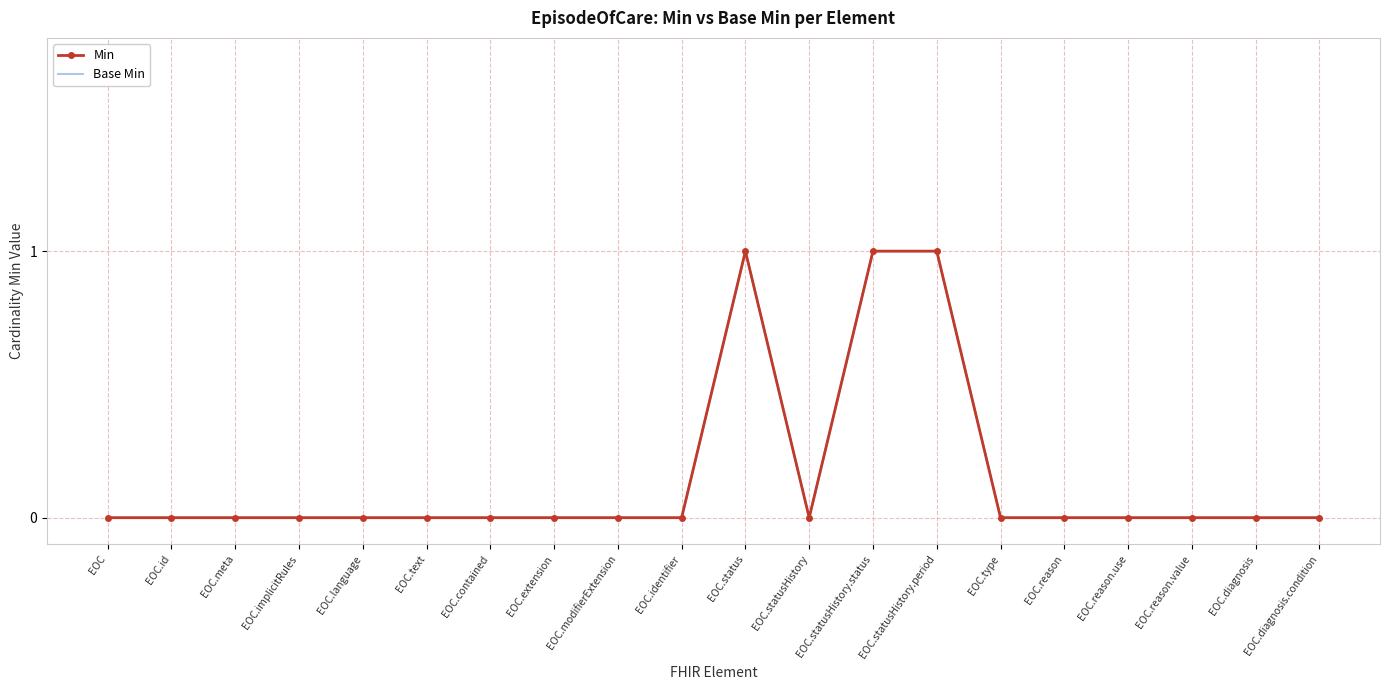

At which category is the sum across all series the highest?

EOC.status